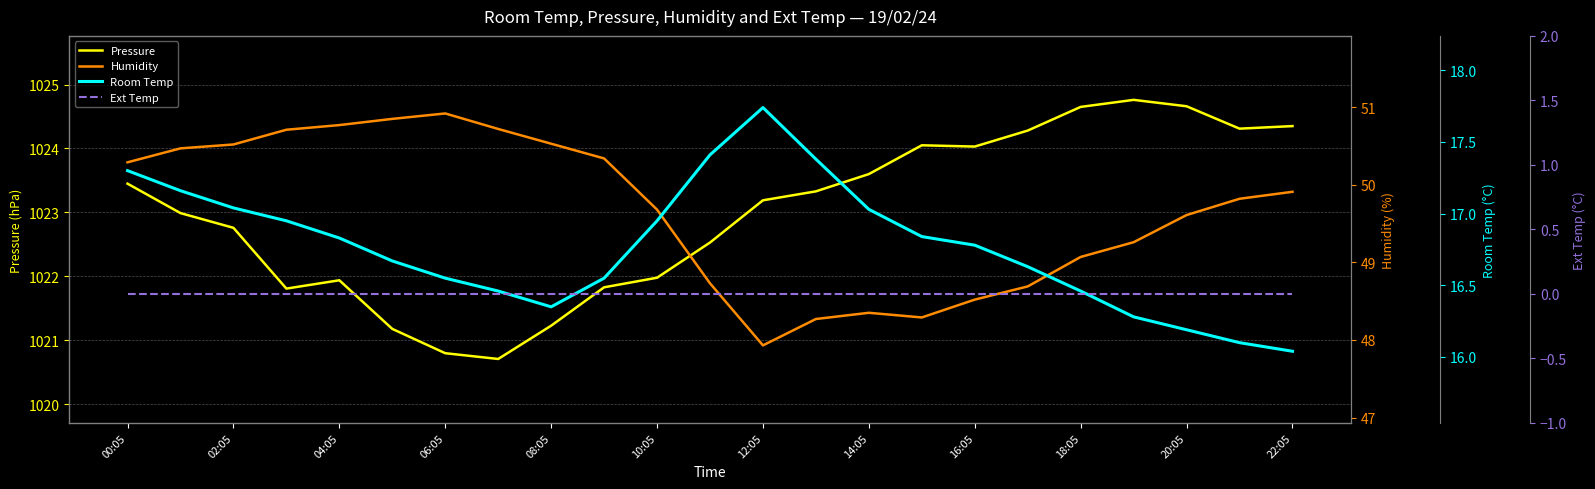

The Pressure series shows 1020.8 at 06:05. True or false?

True